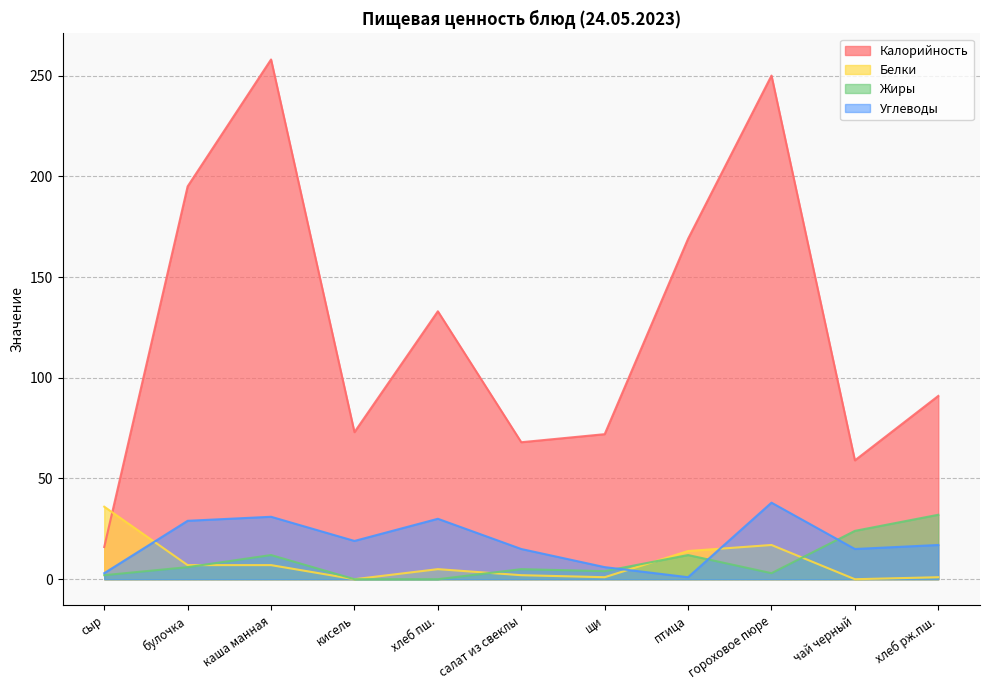

Does the chart display data point markers on the line(s)?

No